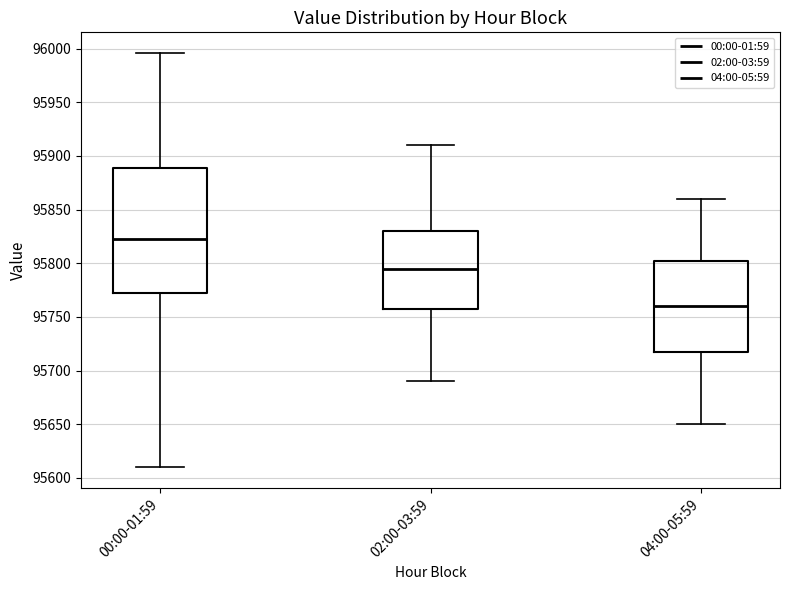

Reading left to right, read every box against the y-axis: the position of its median line, the range the box covers, and the ends of its whiskers. The values are not printed on the chart, so give them approximately, as read against the axis.

00:00-01:59: median 95820, box 95770 to 95890, whiskers 95610 to 95995
02:00-03:59: median 95795, box 95760 to 95830, whiskers 95690 to 95910
04:00-05:59: median 95760, box 95720 to 95805, whiskers 95650 to 95860